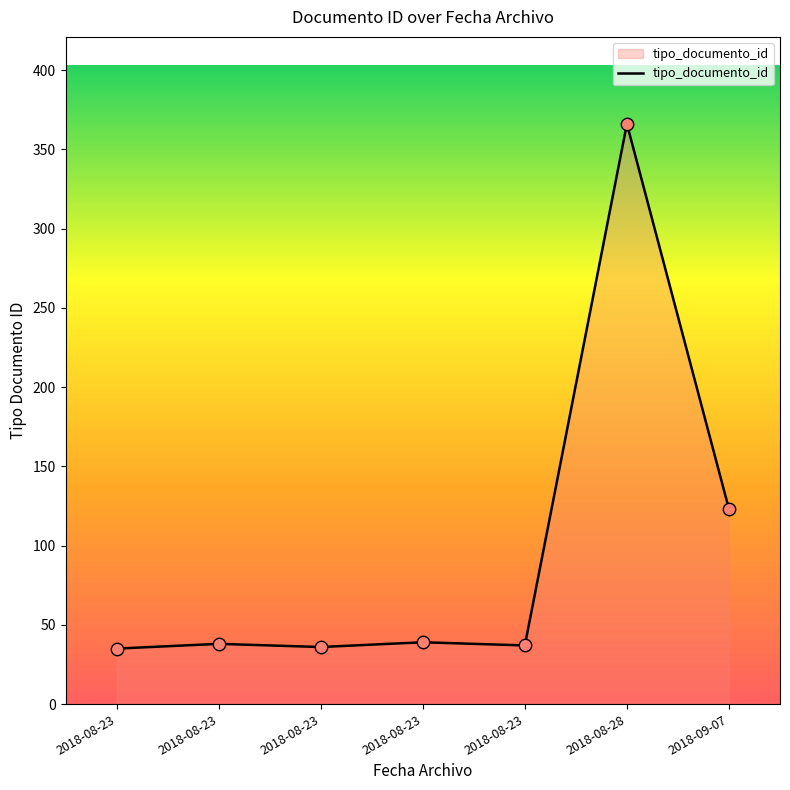

What is the ratio of the value at 2018-09-07 to the value at 2018-08-28?

0.3